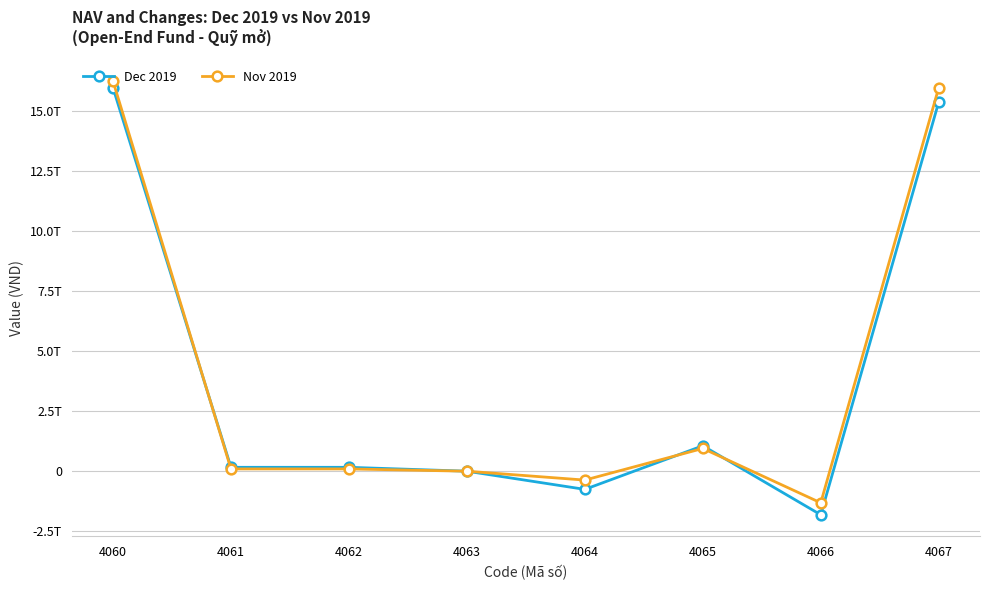

What is the value of the Nov 2019 point at the 8th from the left?

15954965460751